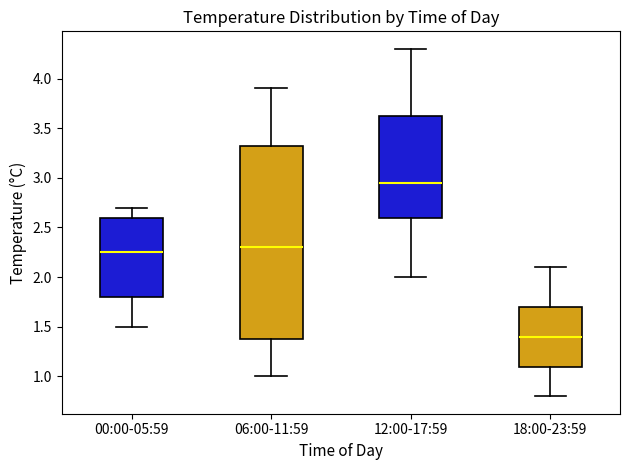

Which box's median line is the highest?

12:00-17:59